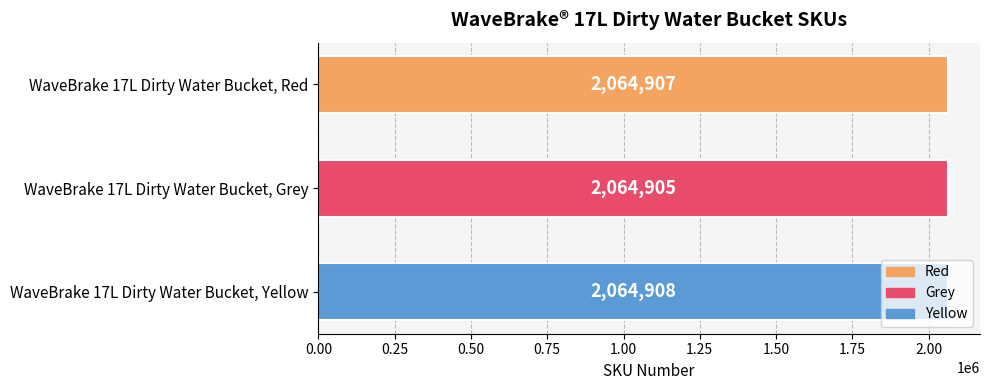

Rank the categories by value from lowest to highest.

WaveBrake 17L Dirty Water Bucket, Grey, WaveBrake 17L Dirty Water Bucket, Red, WaveBrake 17L Dirty Water Bucket, Yellow